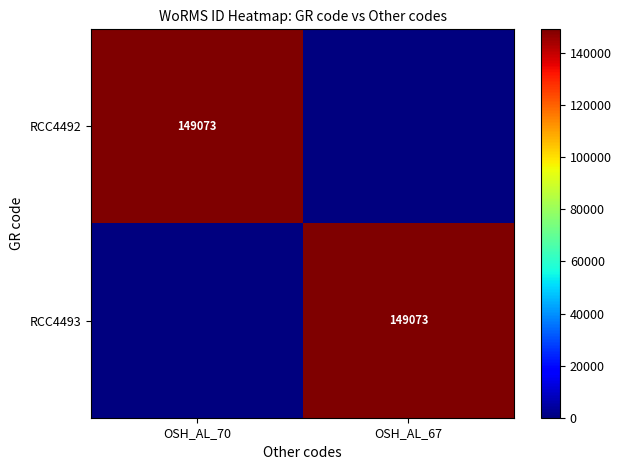

The RCC4493 series shows 237230 at OSH_AL_67. True or false?

False